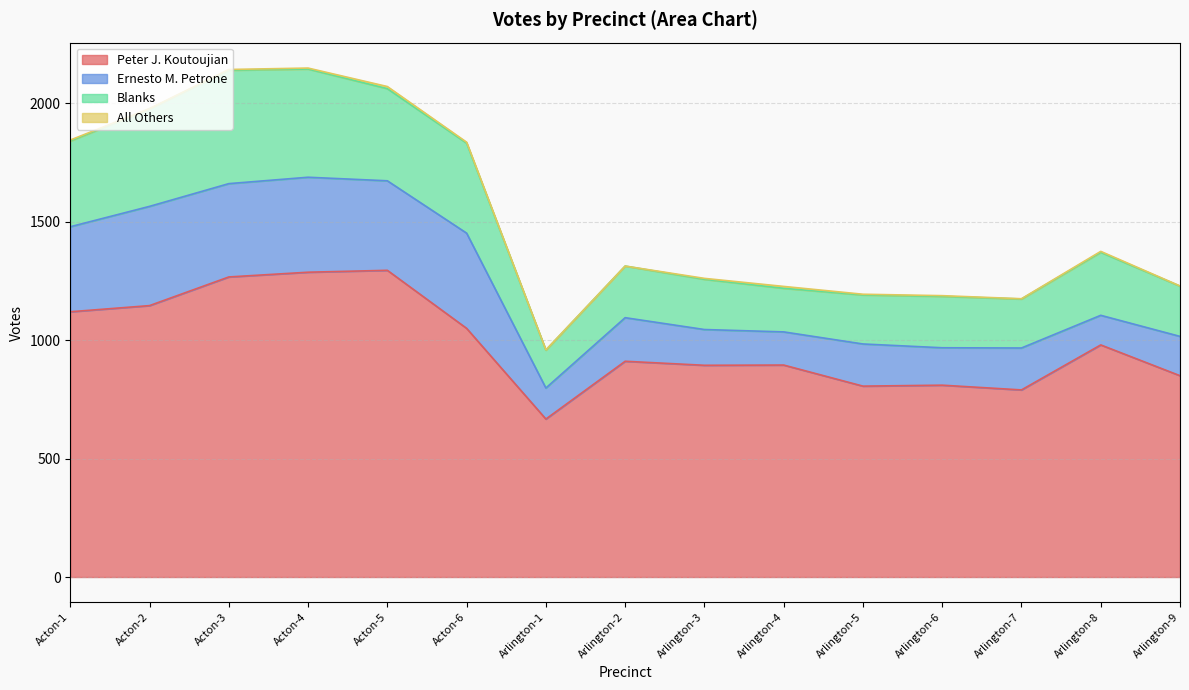

What is the label of the 4th point from the right?

Arlington-6